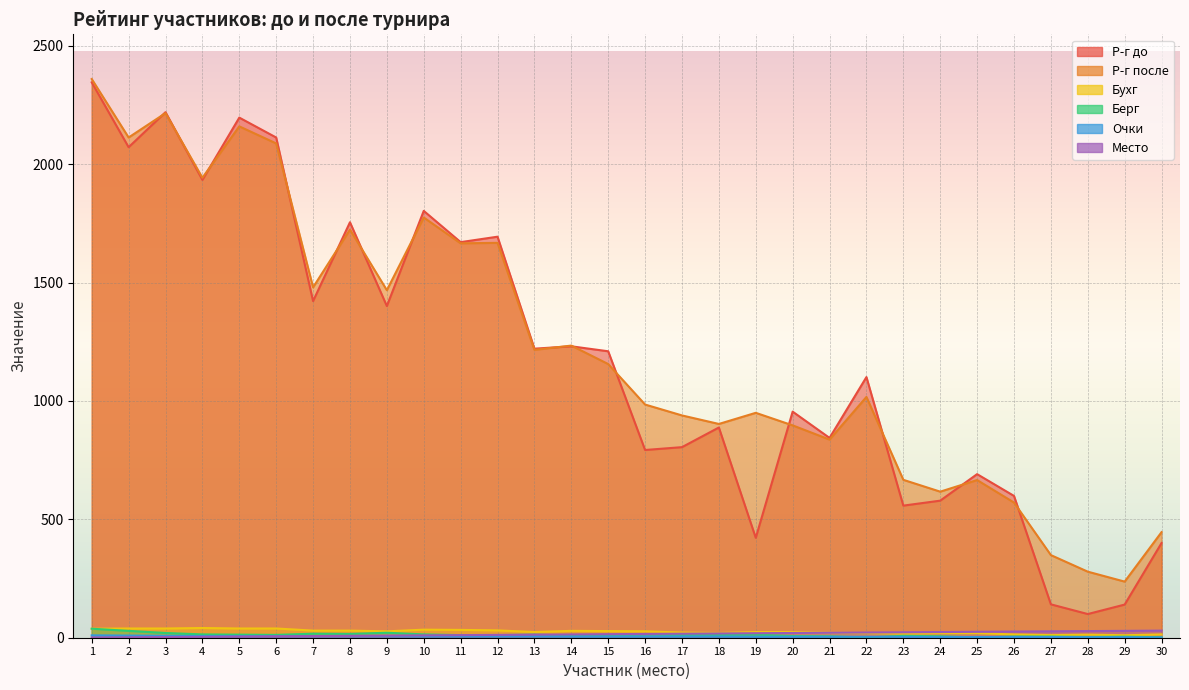

In Бухг, how many points are higher than both neighbors (excluding endpoints)?

4